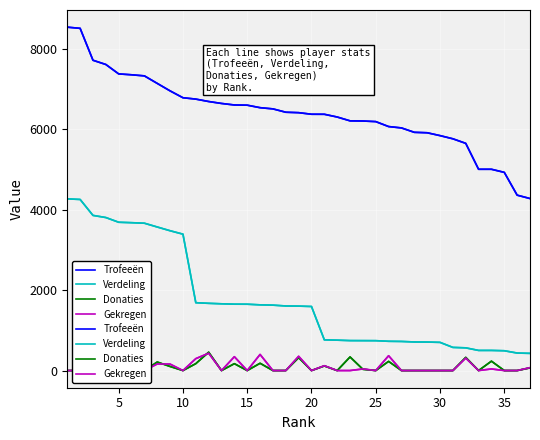

Is it true that Trofeeën equals 11704 at 15?

False